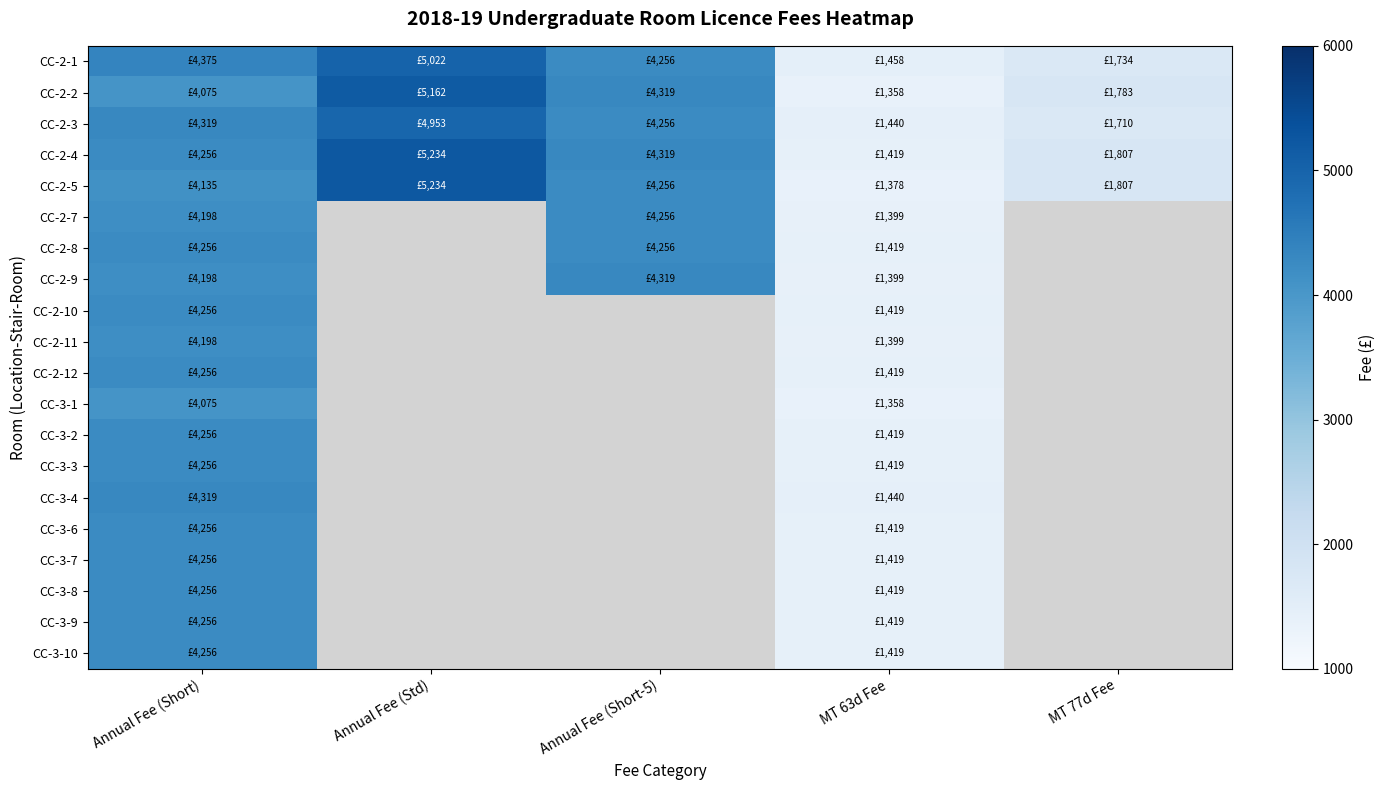

What is the difference between the maximum and minimum values in the CC-3-6 series?

2837.5